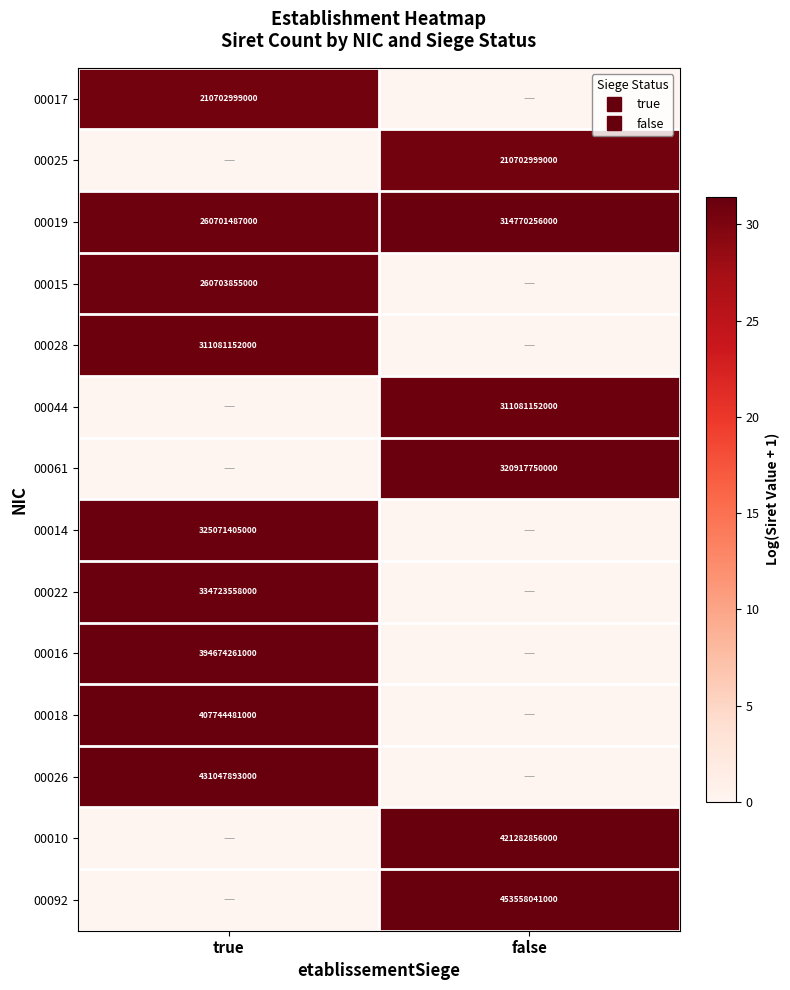

How many data points in 00019 are less than 31?

1